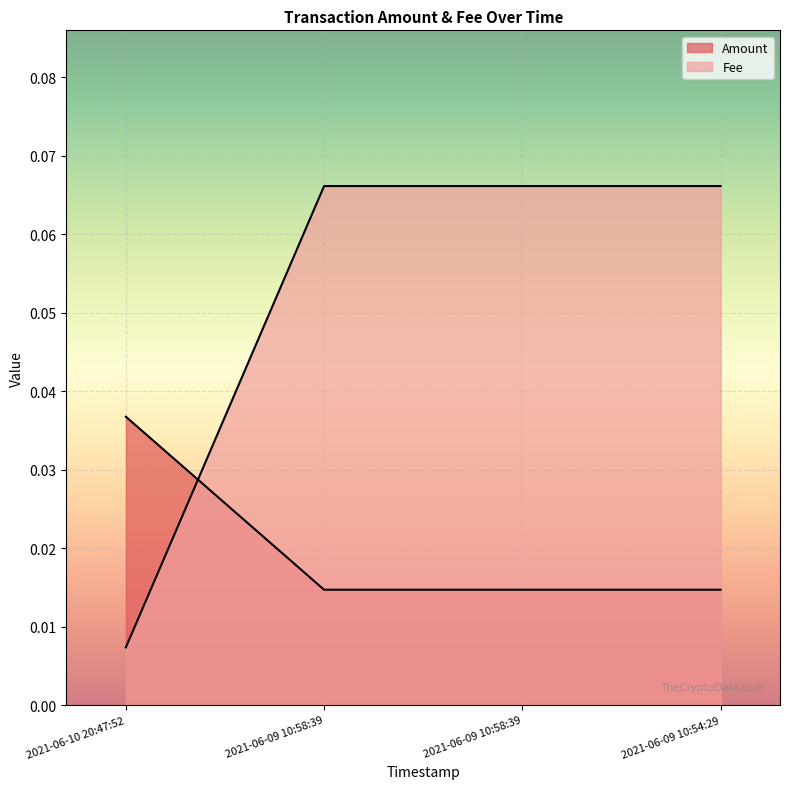

What is the total value across all series at 2021-06-09 10:54:29?

0.1